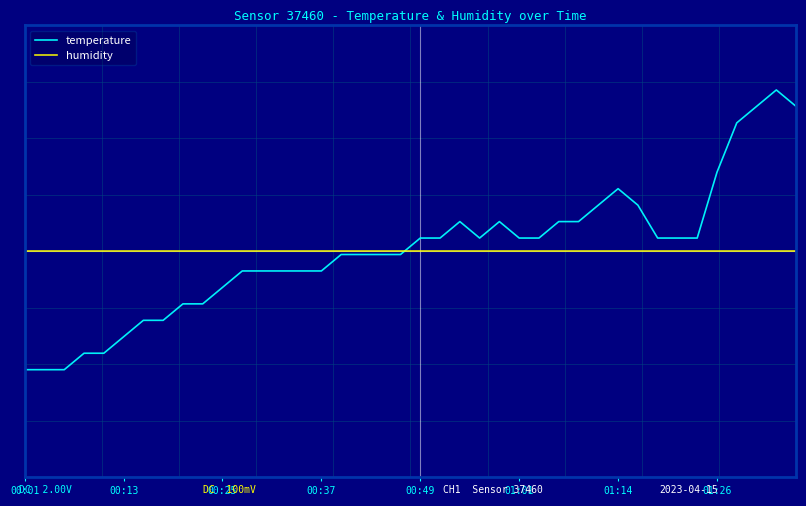

At how many categories does at least one series exceed 0?

20